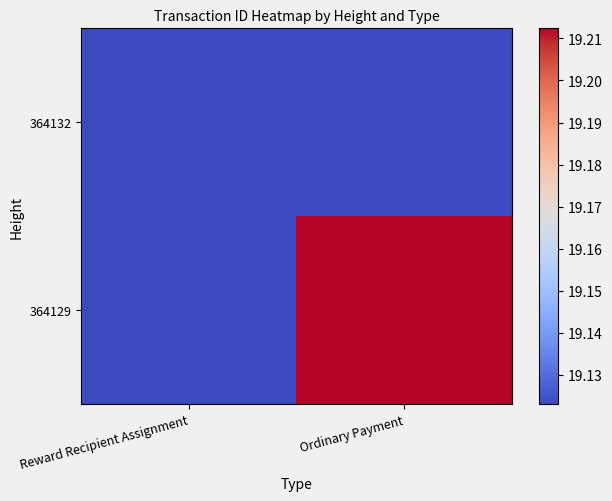

Count the number of data series in this chart.

2